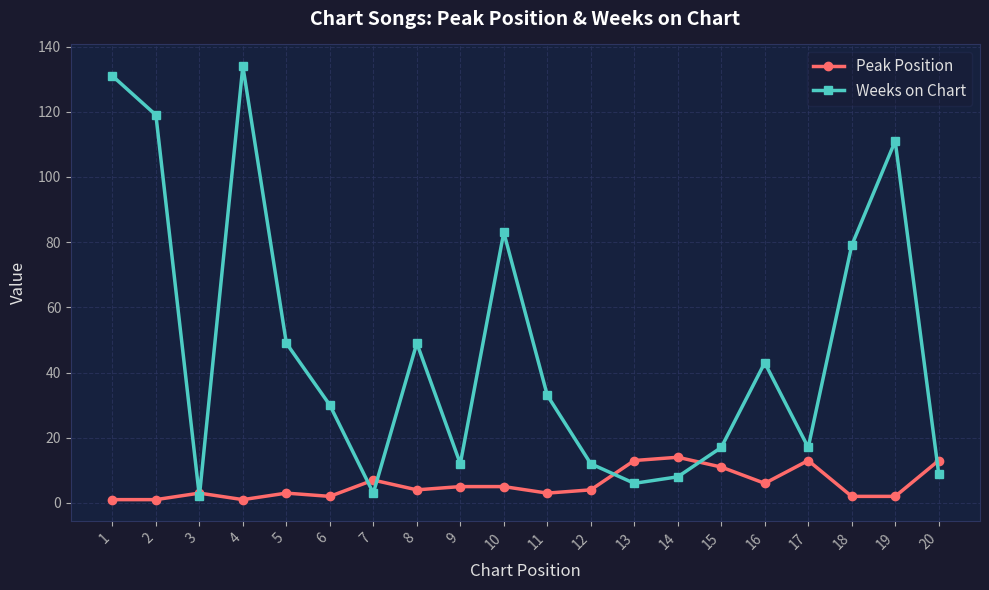

Which series has the largest total across all categories?

Weeks on Chart